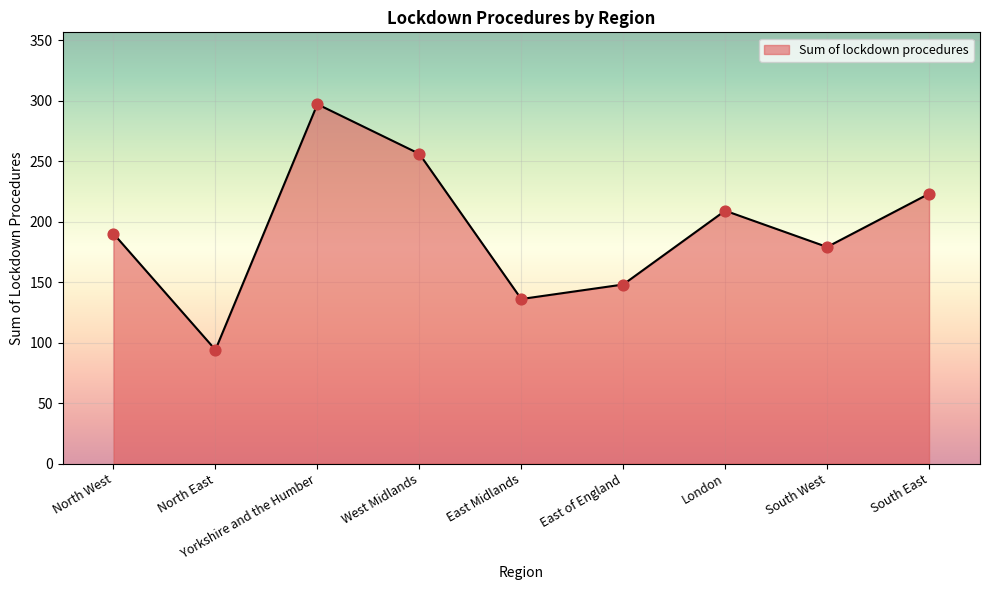

What is the change in value from Yorkshire and the Humber to West Midlands?

-41